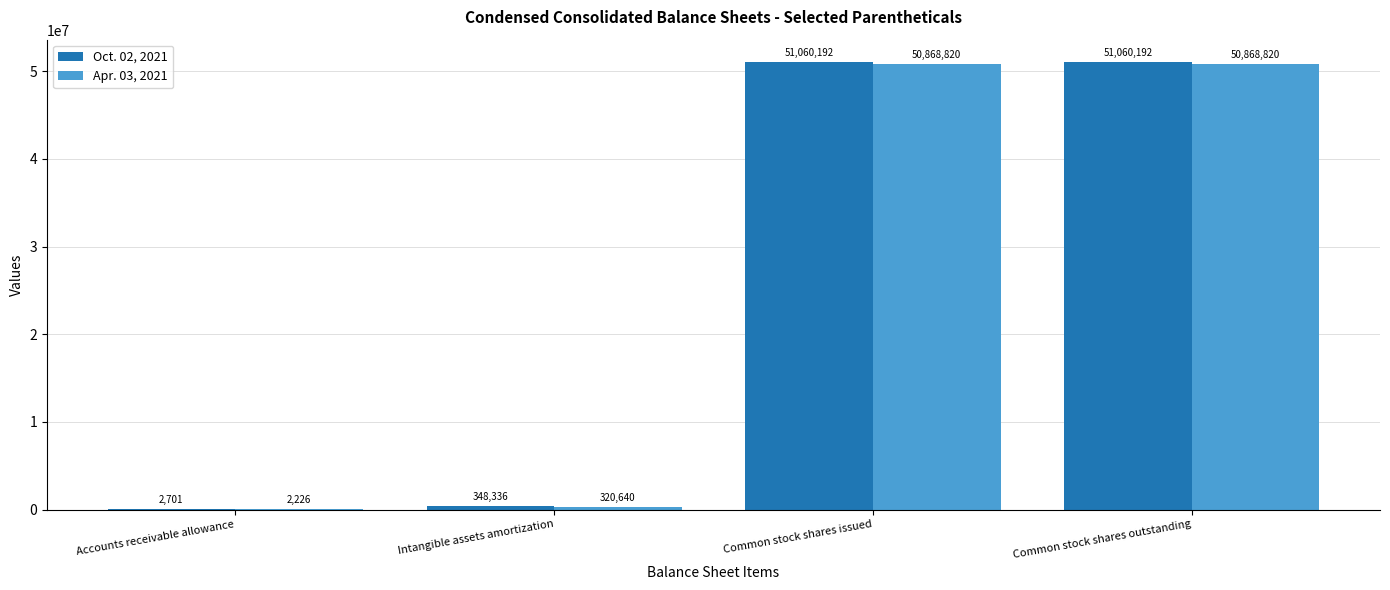

Is it true that Apr. 03, 2021 equals 320640 at Intangible assets amortization?

True